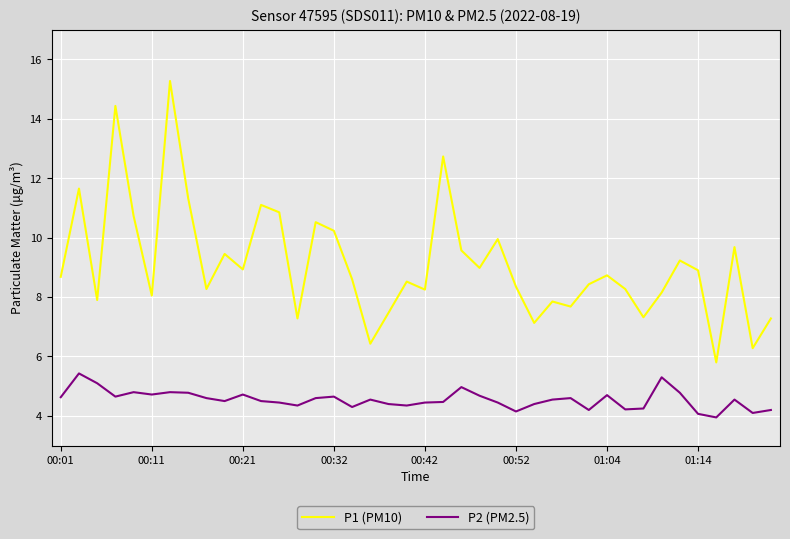

True or false: P2 (PM2.5) and P1 (PM10) intersect in this chart.

False